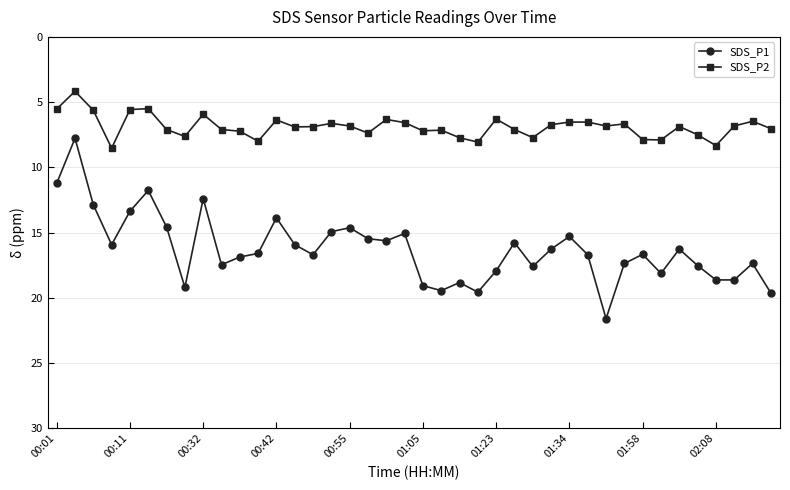

Which series has the largest total across all categories?

SDS_P1